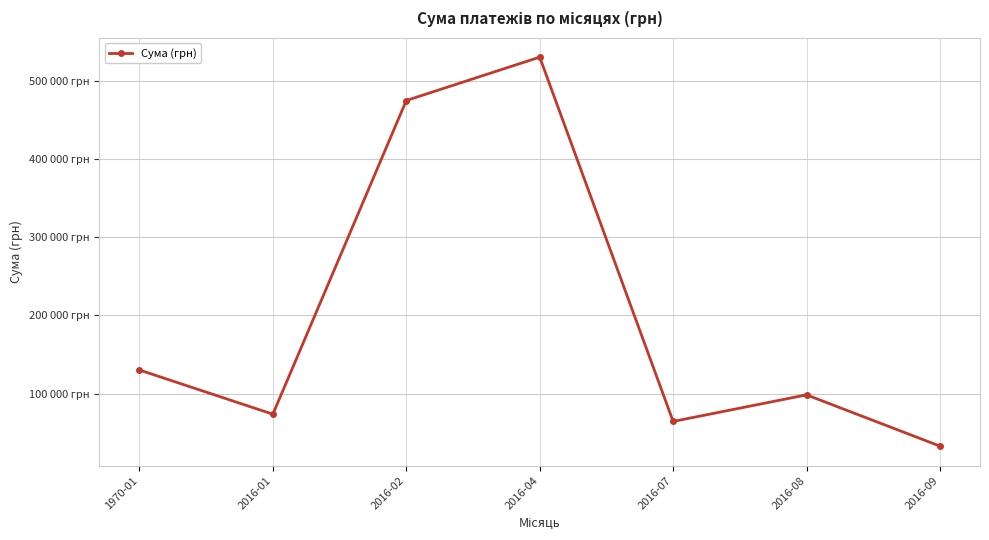

What is the label of the 1st point from the right?

2016-09